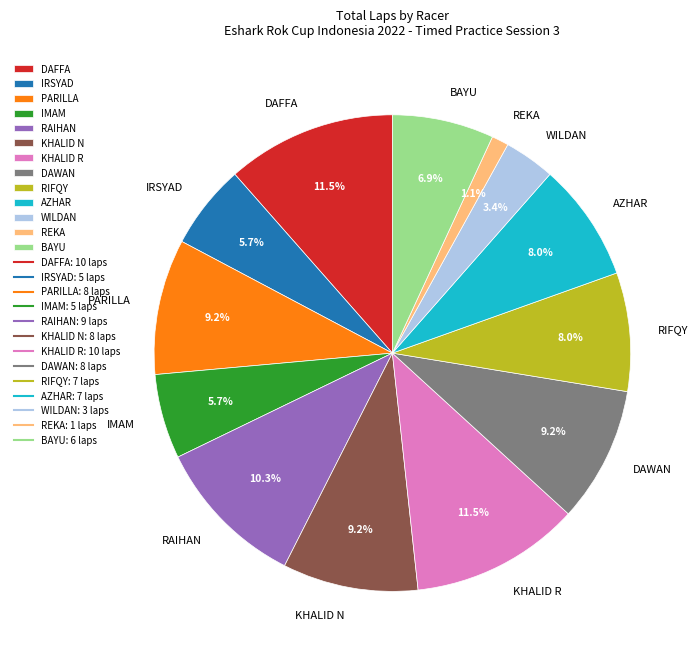

What is the smallest slice in the pie chart?

REKA